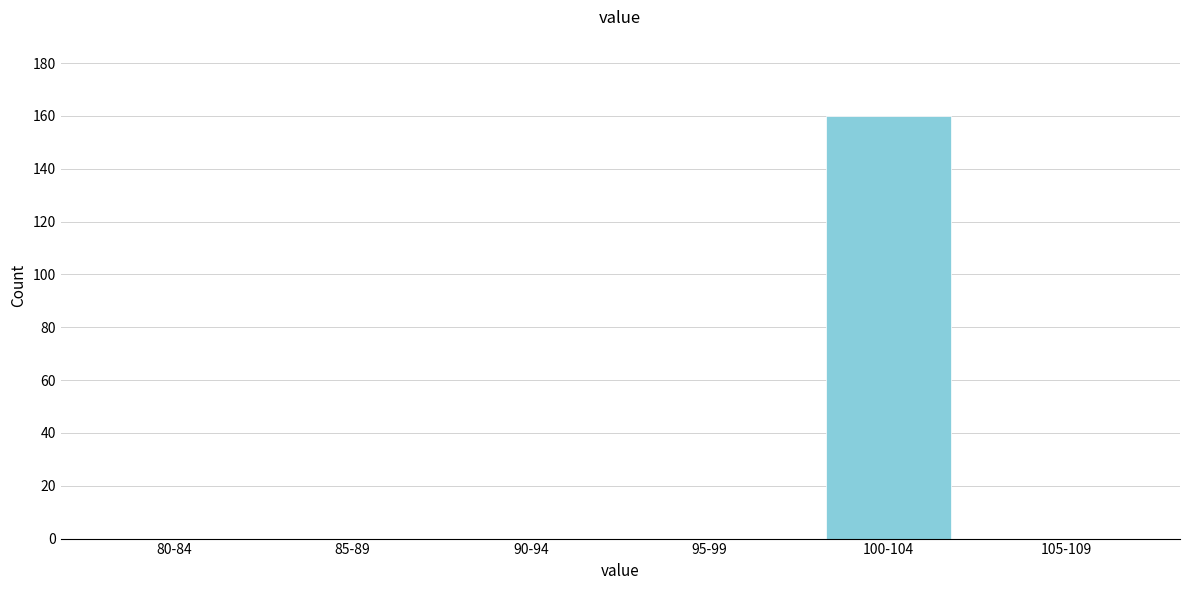

Reading left to right, extract all data points from this chart.

80-84=0	85-89=0	90-94=0	95-99=0	100-104=160	105-109=0